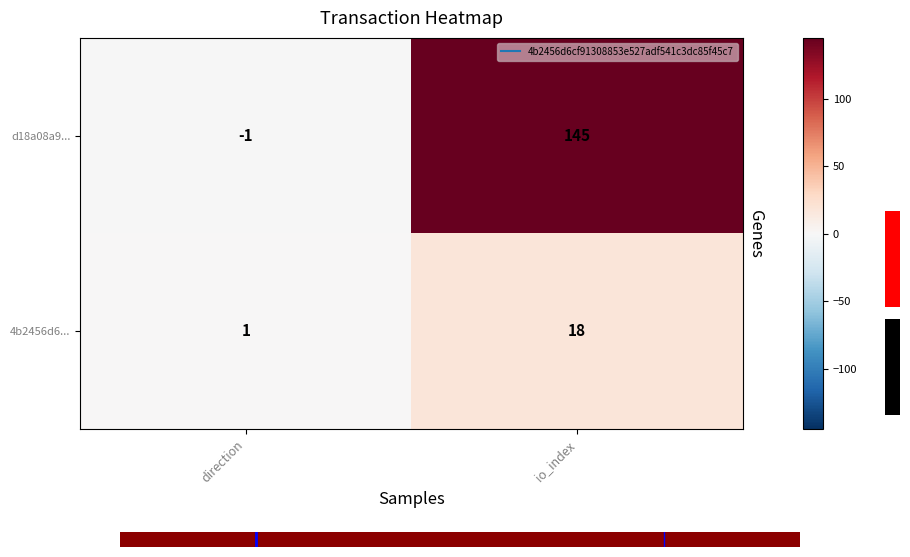

What is the difference between the highest and lowest values at direction?

2